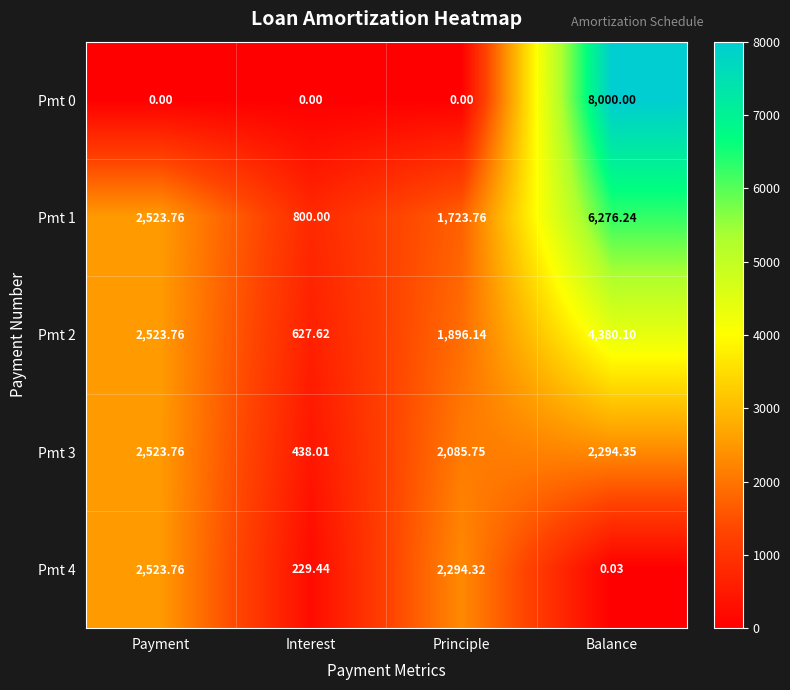

Rank the categories by Pmt 4 value from highest to lowest.

Payment, Principle, Interest, Balance